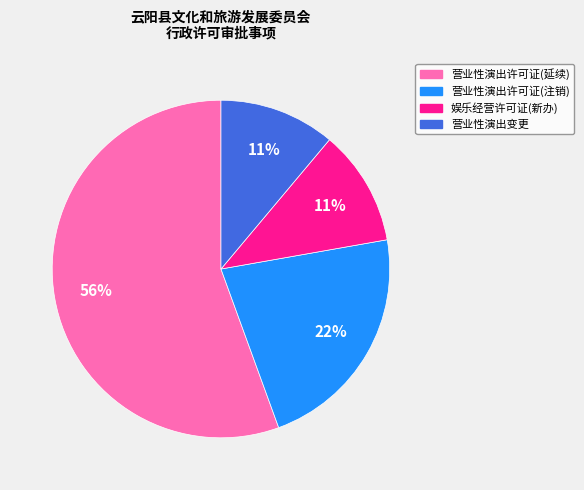

Does any single category account for the majority?

Yes